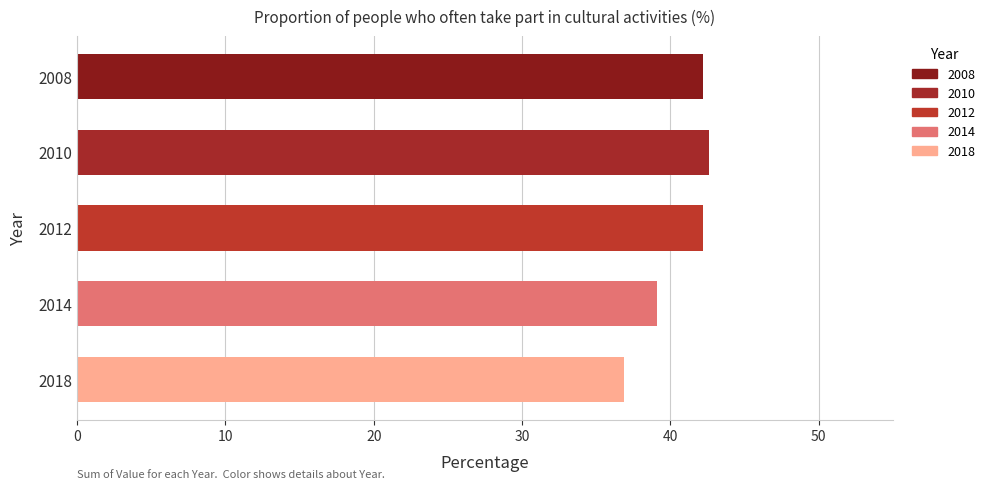

Reading bottom to top, list all the values displayed in this chart.

36.9	39.1	42.2	42.6	42.2